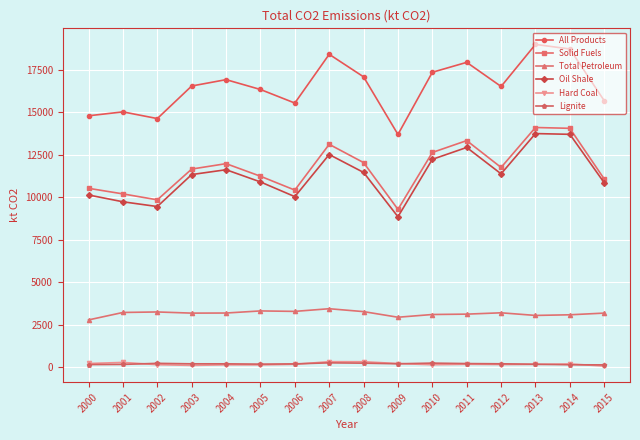

How many data points in Oil Shale are less than 11374?

8